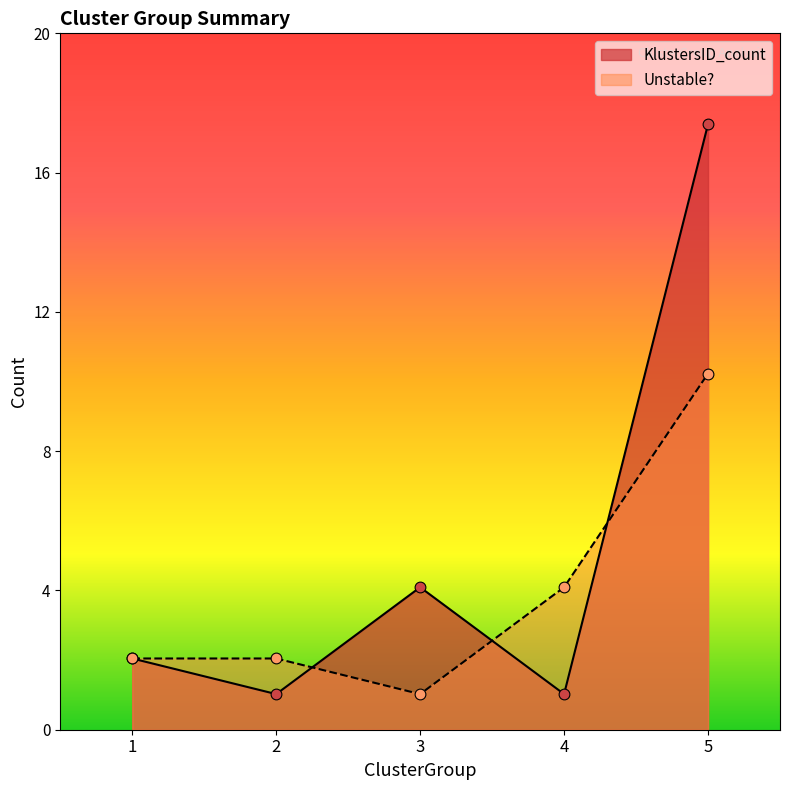

Which series has the widest spread of Y values?

KlustersID_count